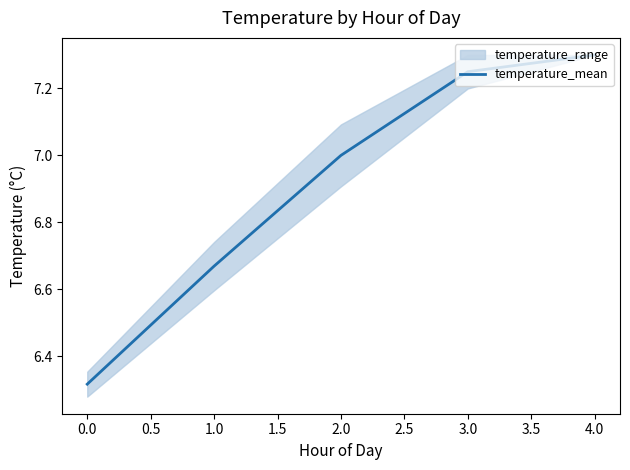

The temperature_mean series shows 10.8 at 1.0. True or false?

False